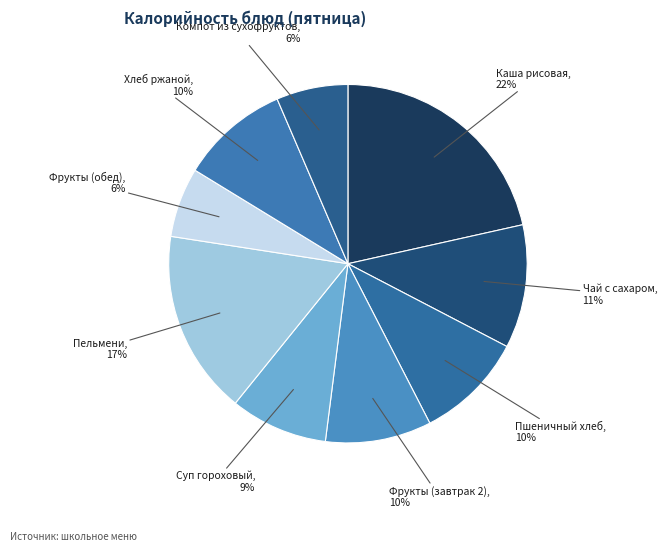

How many segments does this pie chart have?

9